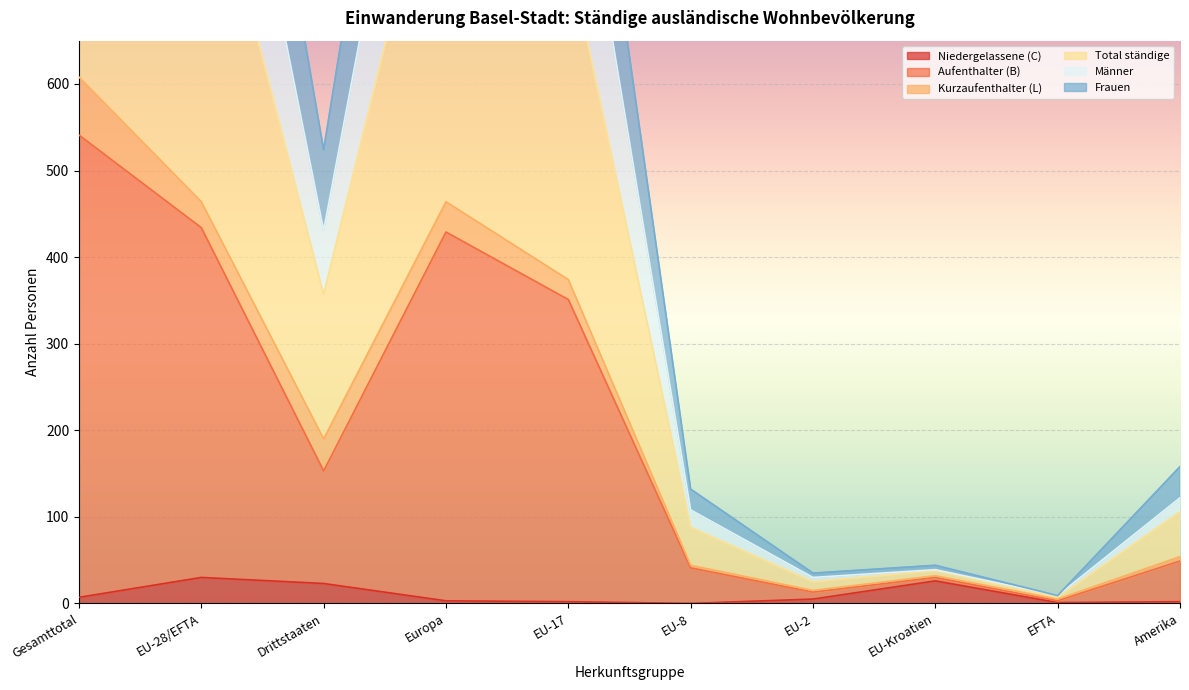

True or false: Frauen has more than 2 points higher than both neighbors.

False